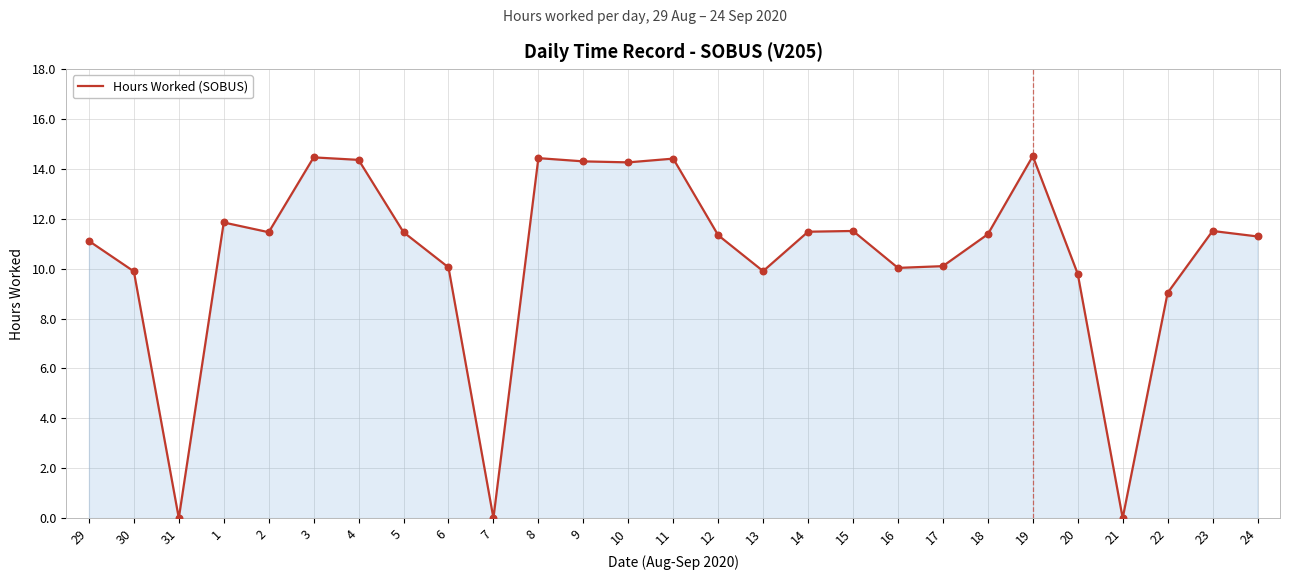

Which has a higher value, 6 or 18?

18